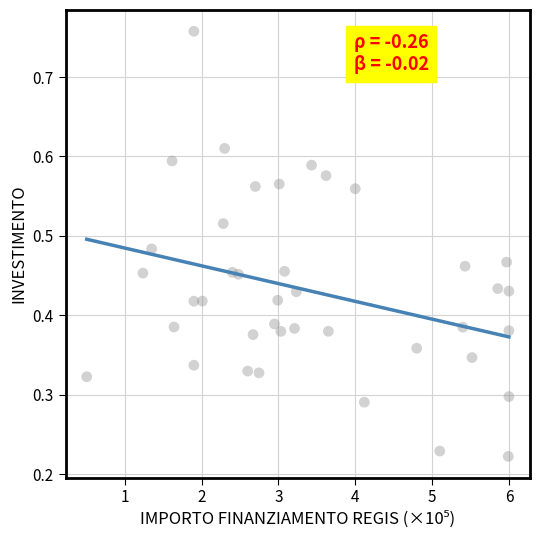

What is the range of X values (max minus min)?

5.5